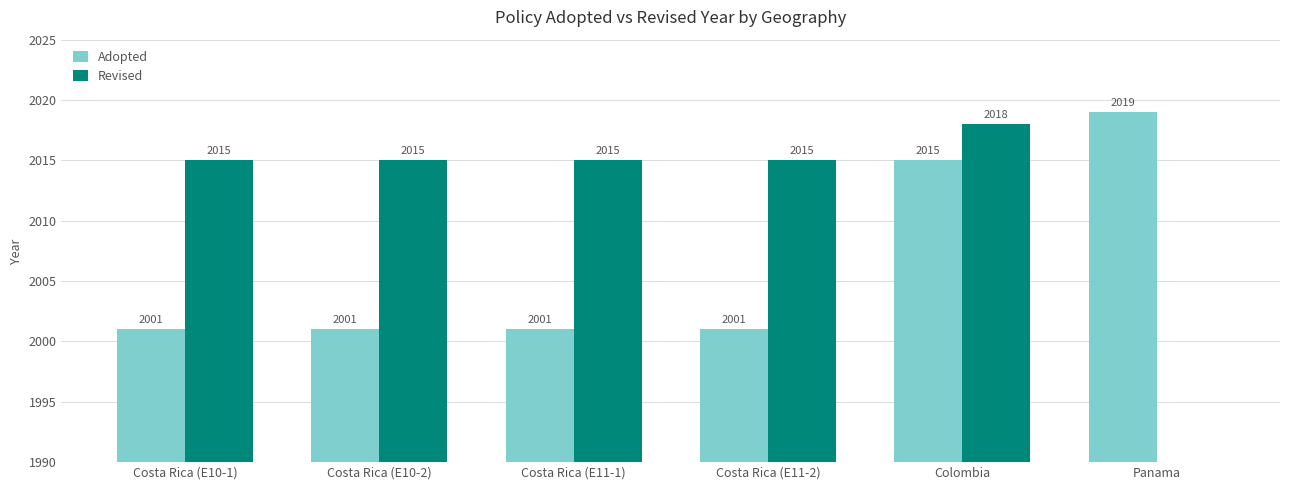

True or false: Adopted has a value of 2015 at Colombia.

True